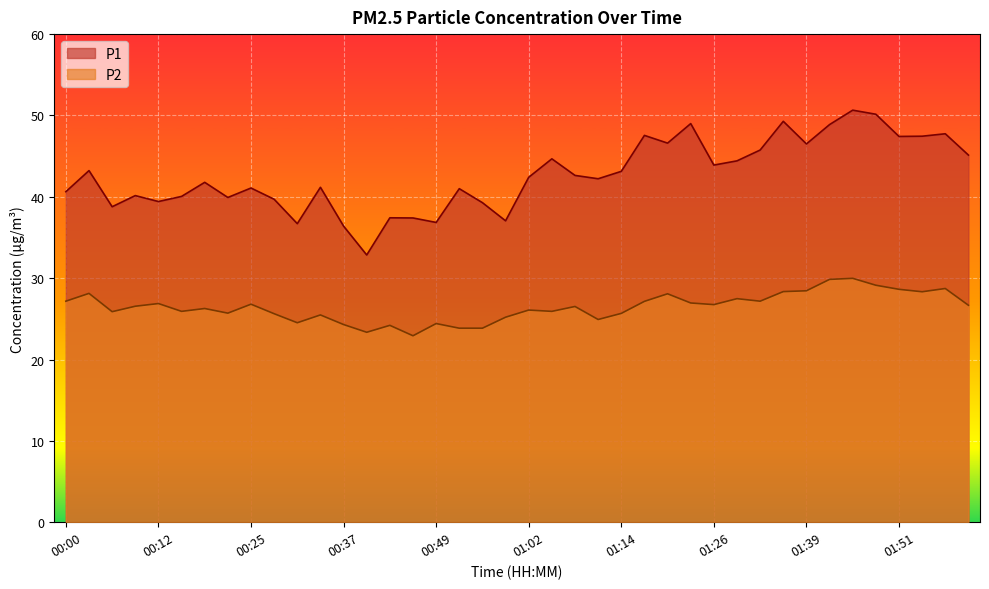

Reading right to left, what are all the values shown in this chart?

P1: 02:03=45.1	01:57=47.8	01:54=47.5	01:51=47.4	01:48=50.1	01:45=50.6	01:42=48.9	01:39=46.5	01:35=49.3	01:32=45.8	01:29=44.4	01:26=43.9	01:23=49.0	01:20=46.6	01:17=47.5	01:14=43.1	01:11=42.2	01:08=42.6	01:05=44.7	01:02=42.4	00:59=37.0	00:55=39.3	00:52=41.0	00:49=36.9	00:46=37.4	00:43=37.4	00:40=32.9	00:37=36.4	00:34=41.2	00:31=36.7	00:28=39.7	00:25=41.1	00:22=39.9	00:19=41.8	00:16=40.0	00:12=39.4	00:09=40.1	00:06=38.8	00:03=43.2	00:00=40.6
P2: 02:03=26.7	01:57=28.7	01:54=28.3	01:51=28.6	01:48=29.1	01:45=30.0	01:42=29.9	01:39=28.4	01:35=28.4	01:32=27.2	01:29=27.5	01:26=26.8	01:23=26.9	01:20=28.1	01:17=27.1	01:14=25.7	01:11=24.9	01:08=26.5	01:05=25.9	01:02=26.1	00:59=25.2	00:55=23.9	00:52=23.9	00:49=24.4	00:46=22.9	00:43=24.2	00:40=23.4	00:37=24.3	00:34=25.5	00:31=24.5	00:28=25.6	00:25=26.8	00:22=25.7	00:19=26.3	00:16=25.9	00:12=26.9	00:09=26.6	00:06=25.9	00:03=28.1	00:00=27.2